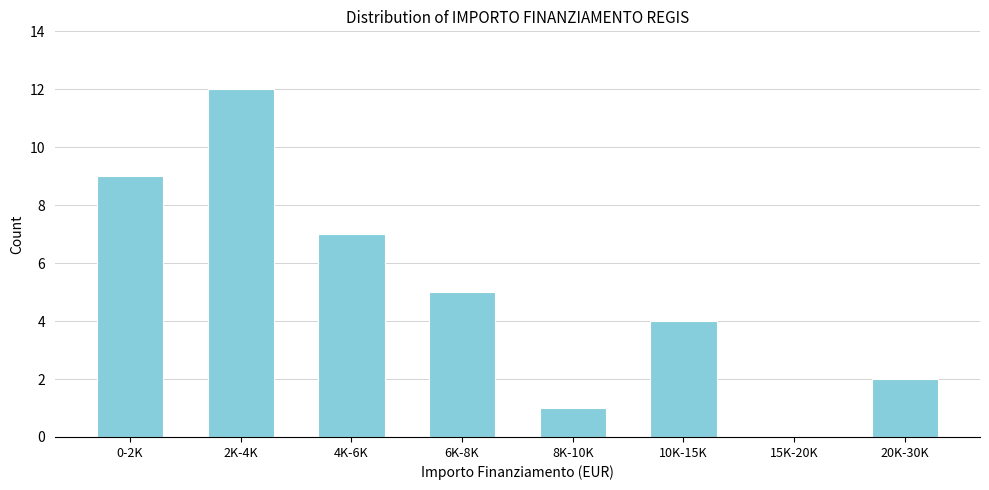

Reading left to right, extract all data points from this chart.

0-2K=9	2K-4K=12	4K-6K=7	6K-8K=5	8K-10K=1	10K-15K=4	15K-20K=0	20K-30K=2